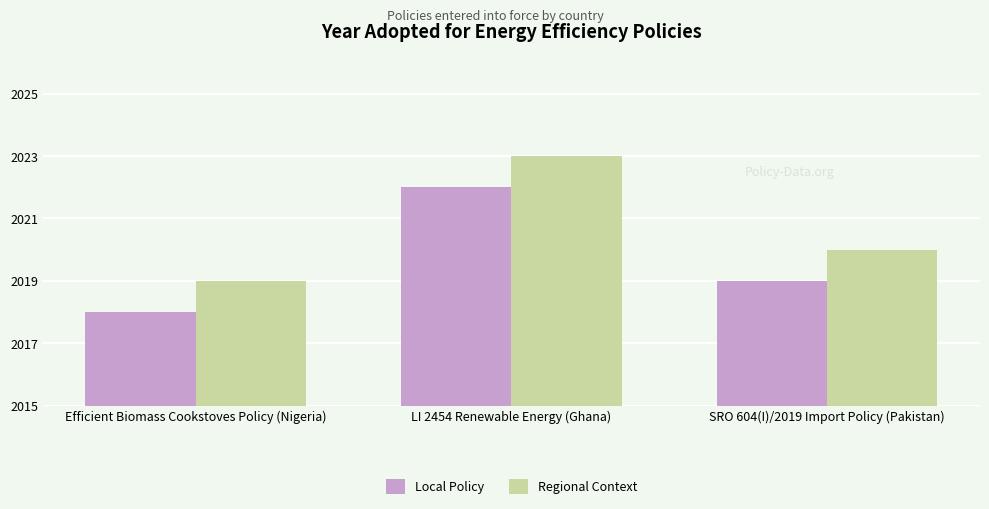

Are the bars horizontal?

No